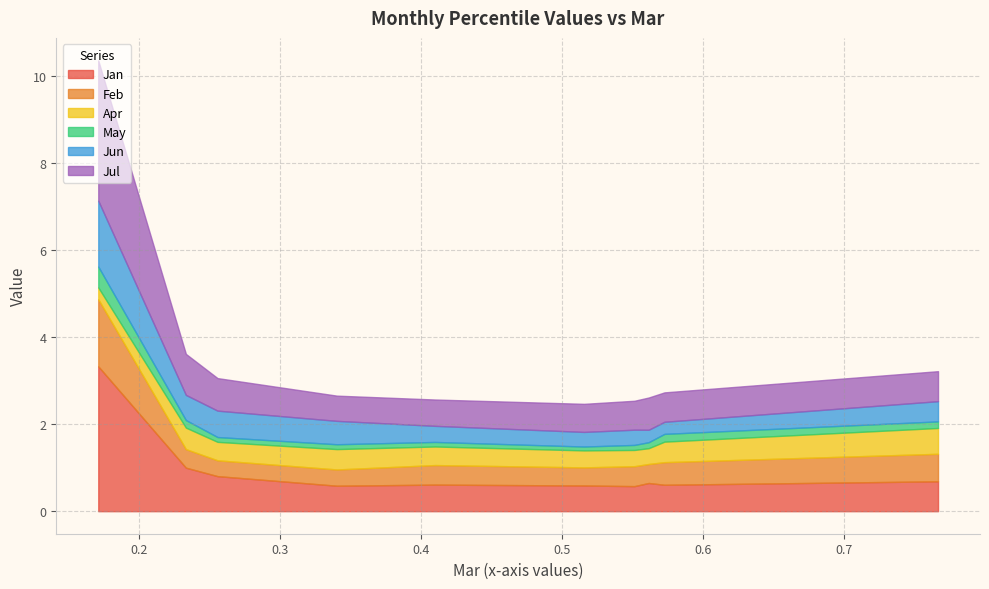

In Jan, how many points are lower than both neighbors (excluding endpoints)?

3